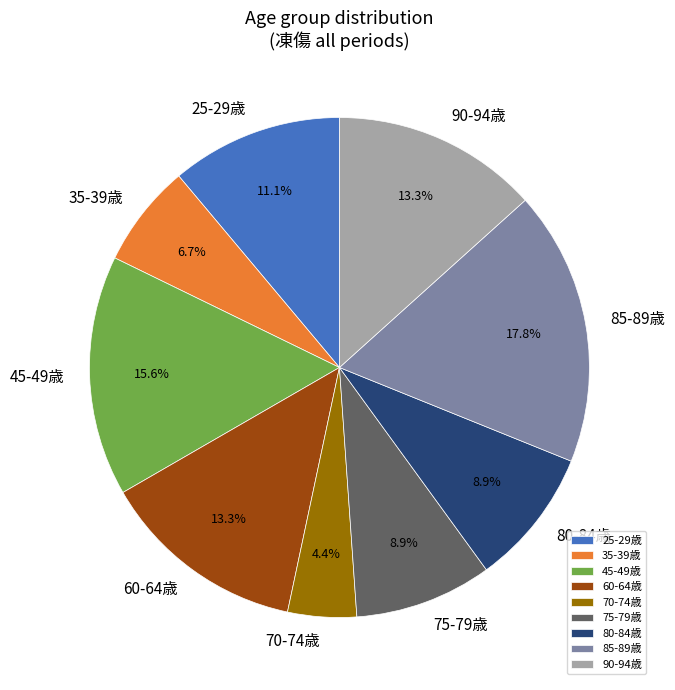

Which slice is the largest?

85-89歳